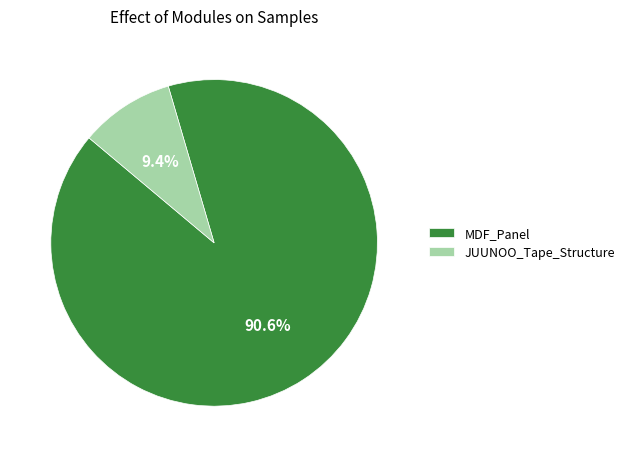

What is the total percentage of MDF_Panel and JUUNOO_Tape_Structure?

100.0%